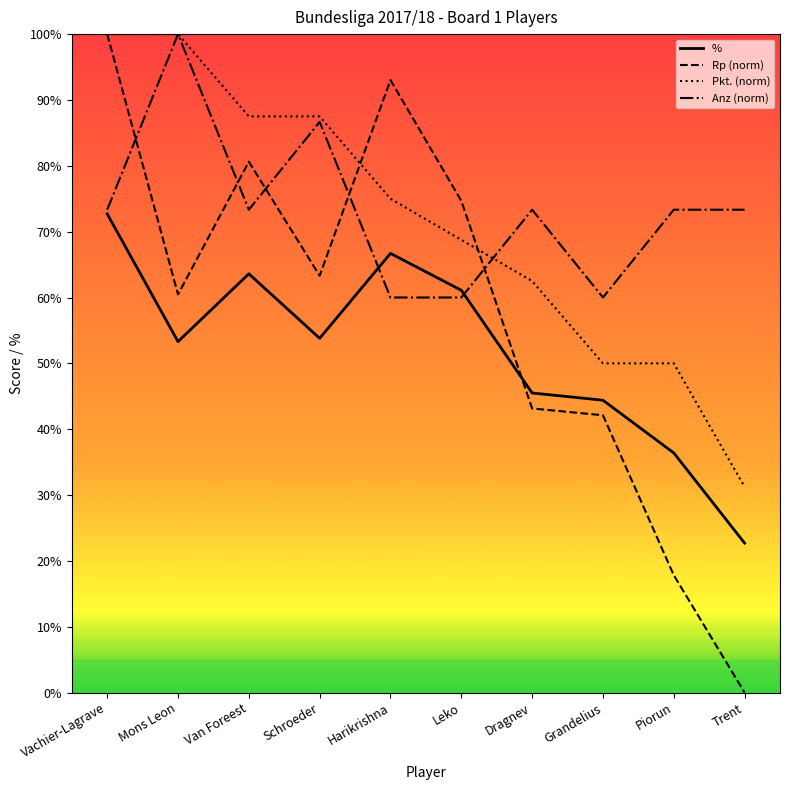

List the series in order of their peak value, highest first.

Rp (norm), Pkt. (norm), Anz (norm), %